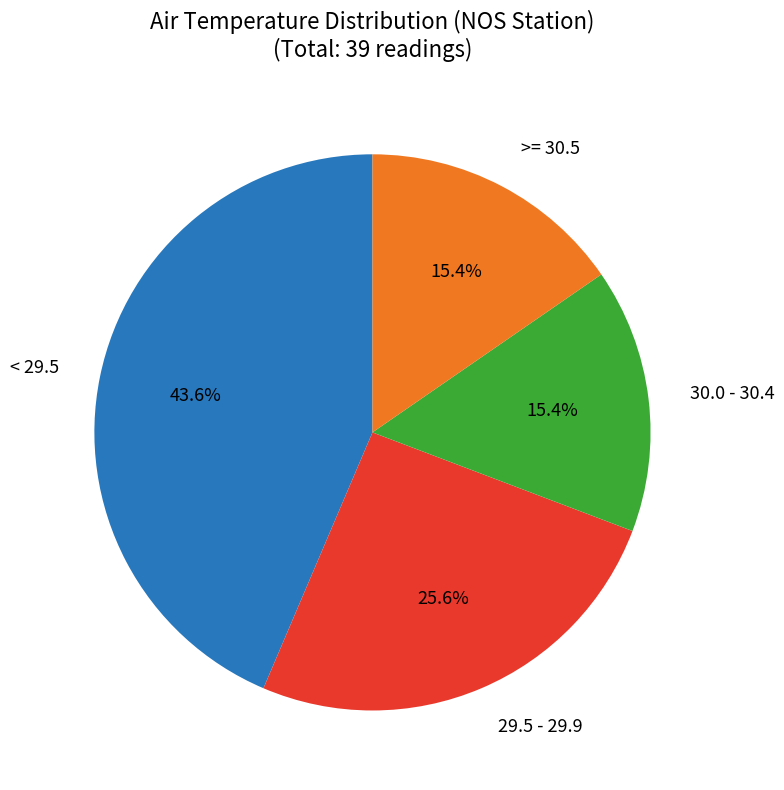

What percentage is the 30.0 - 30.4 slice, to the nearest percent?

15%